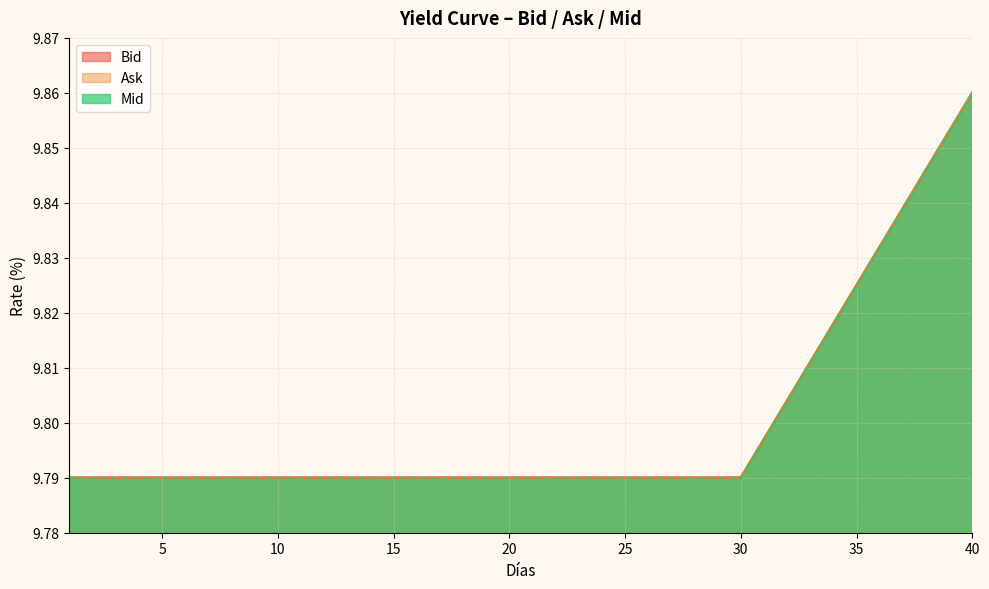

True or false: Bid and Mid cross at least once.

False